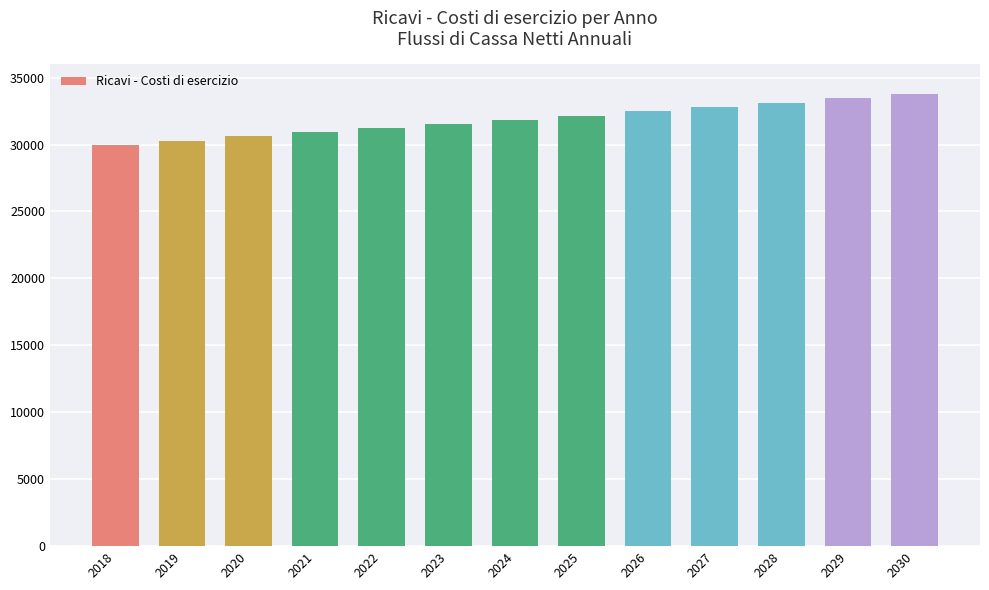

How many data points are less than 31845?

6